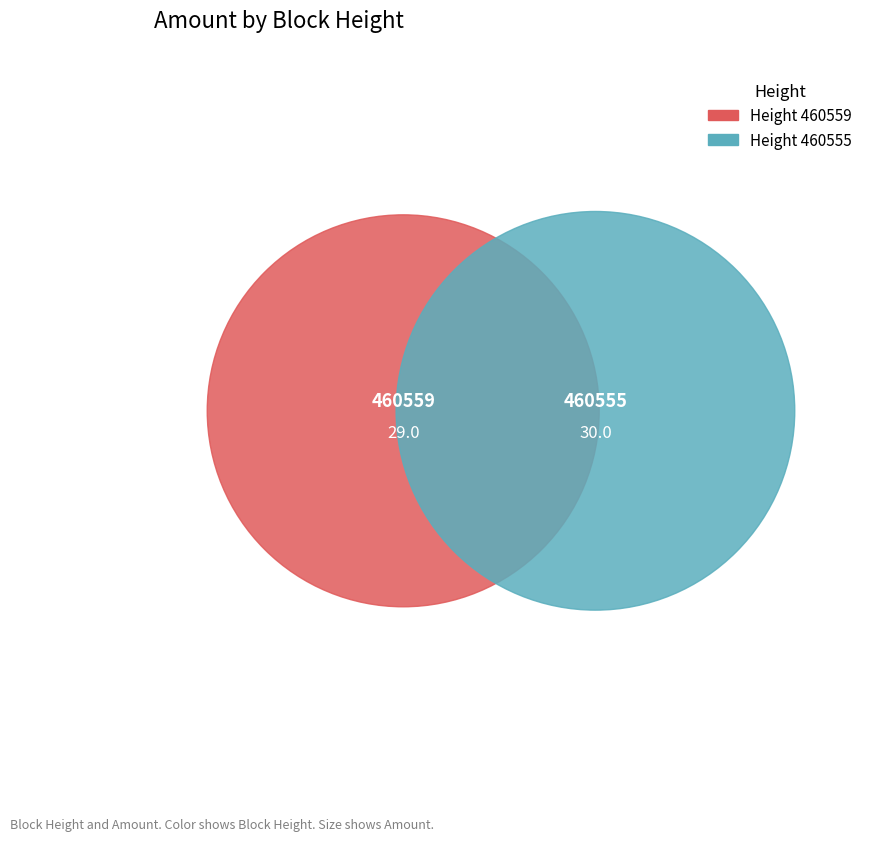

Combined, do 460559 and 460555 account for over 50%?

Yes